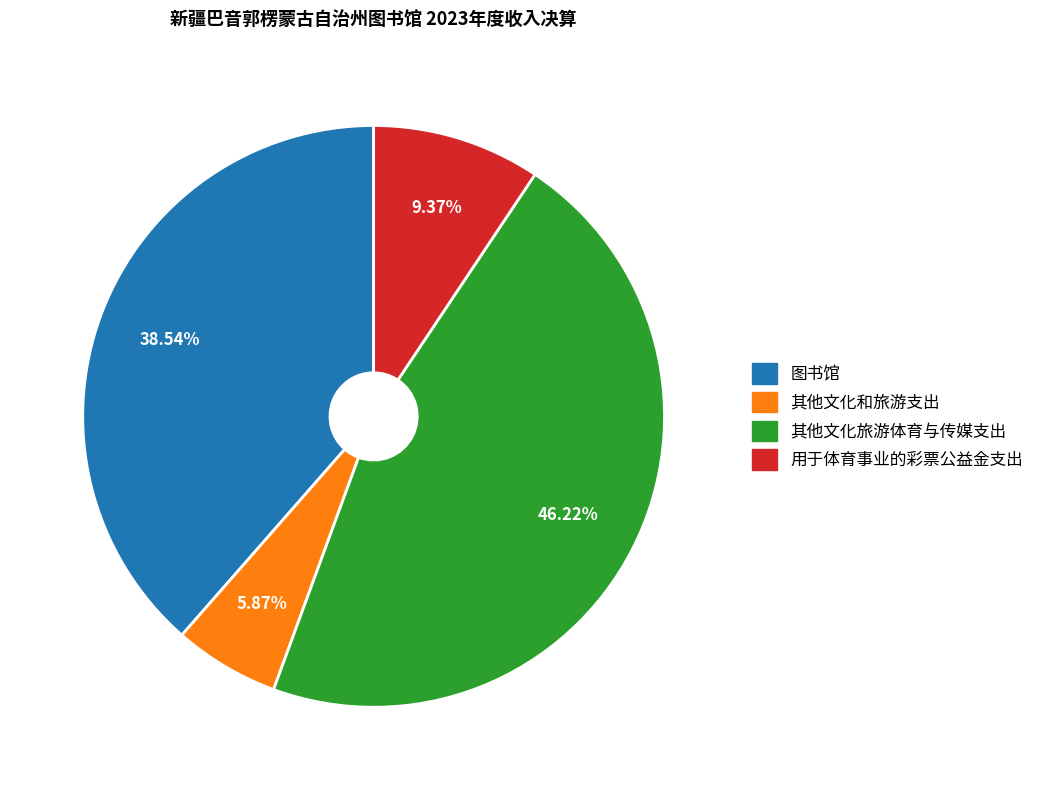

Combined, do 其他文化和旅游支出 and 其他文化旅游体育与传媒支出 account for over 50%?

Yes